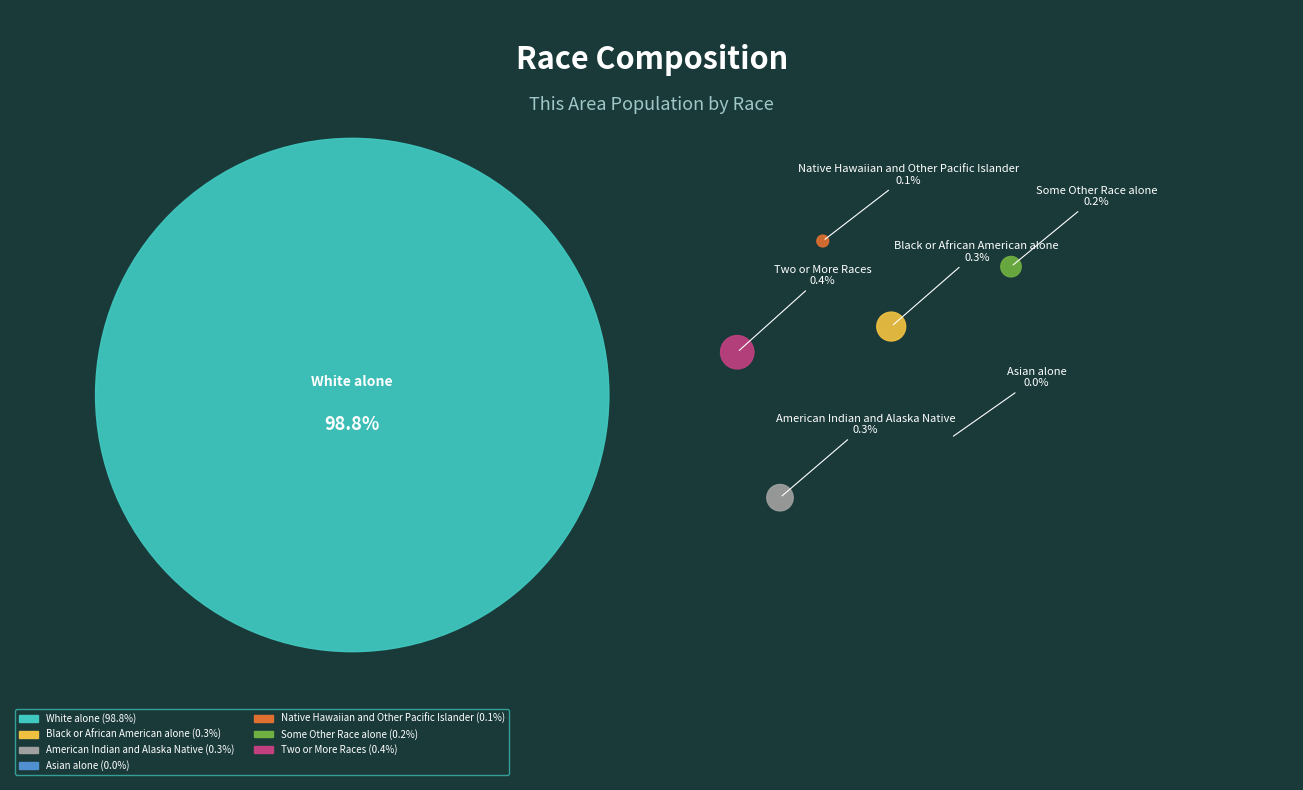

Count the number of slices in the pie.

7